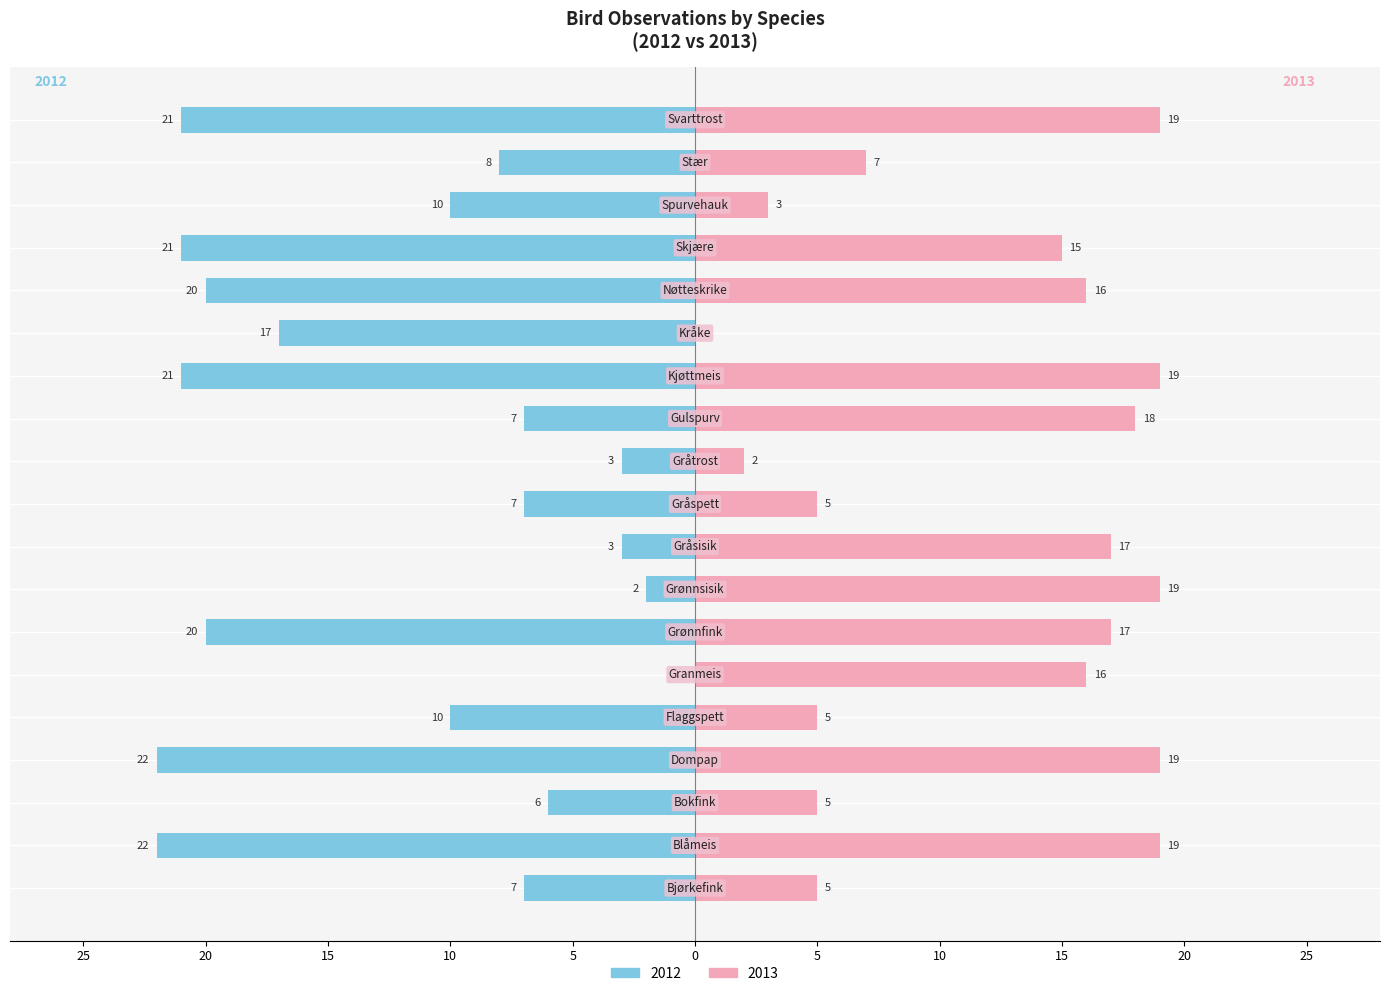

What is the spread (max minus min) of values at Kråke?

17